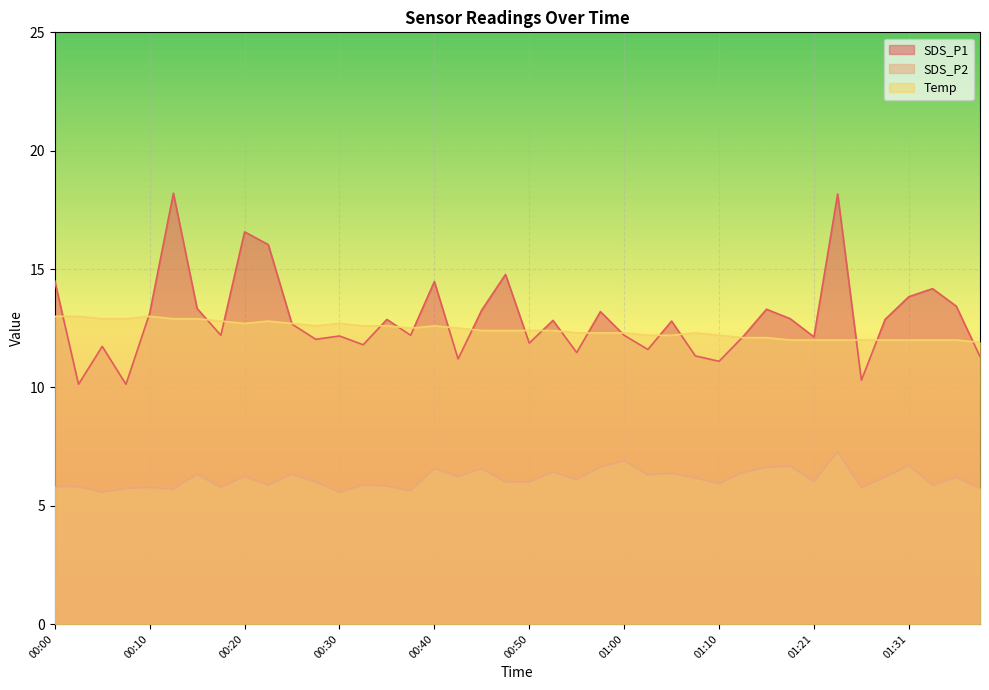

Between which two adjacent categories do SDS_P1 and Temp first intersect?

00:00 and 00:03